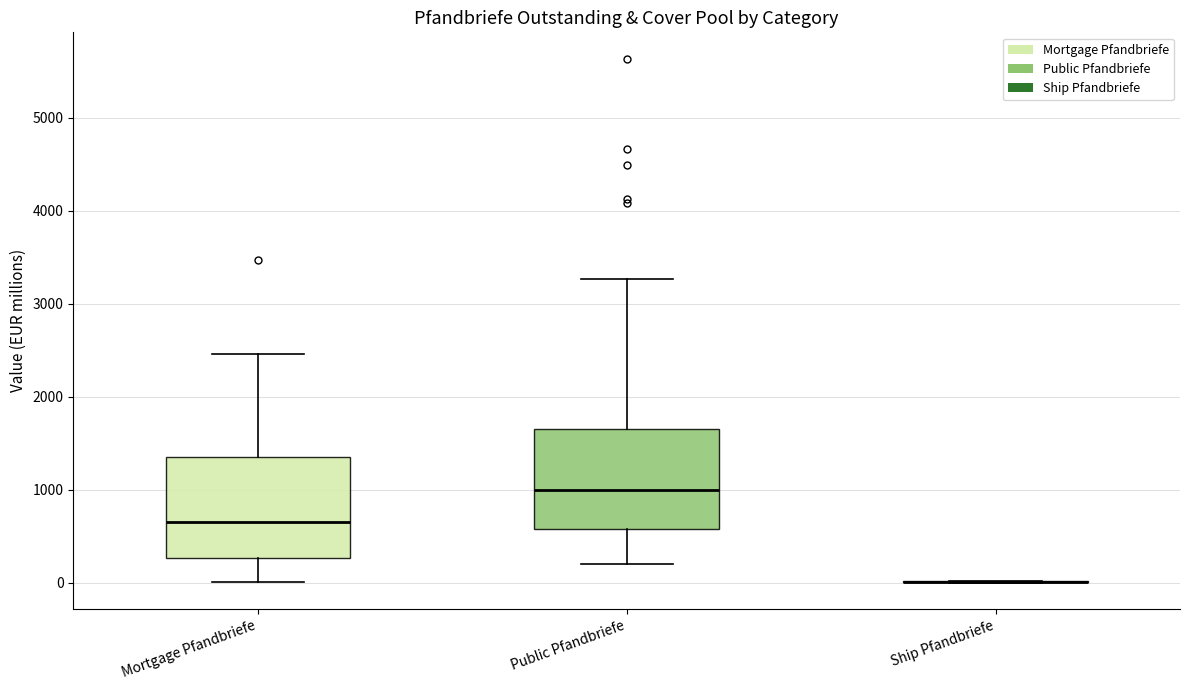

Where is the upper edge of the box for Public Pfandbriefe on the y-axis? The values are not printed on the chart, so give them approximately, as read against the axis.

1700